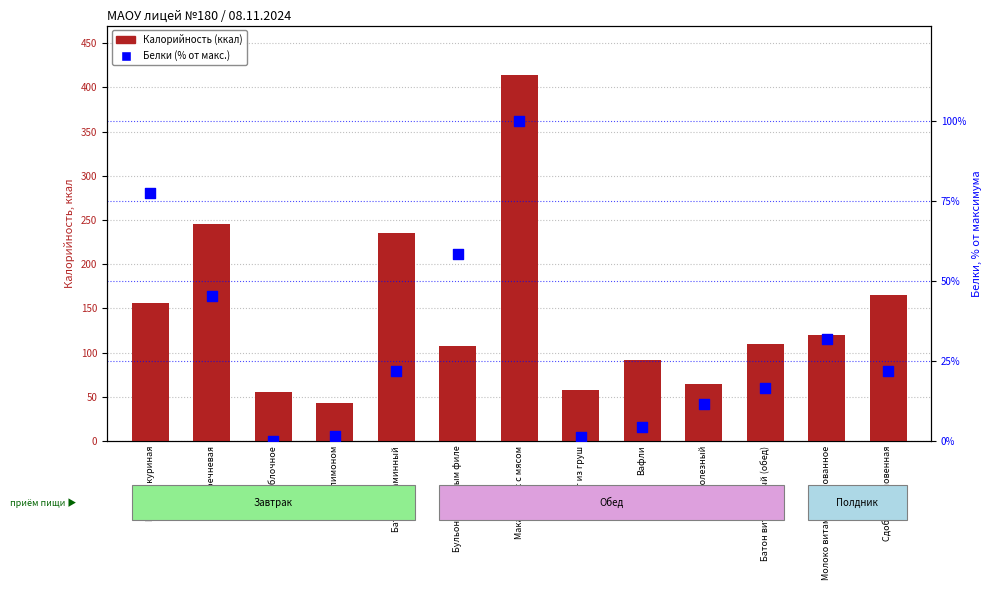

Which series has the largest total across all categories?

Калорийность